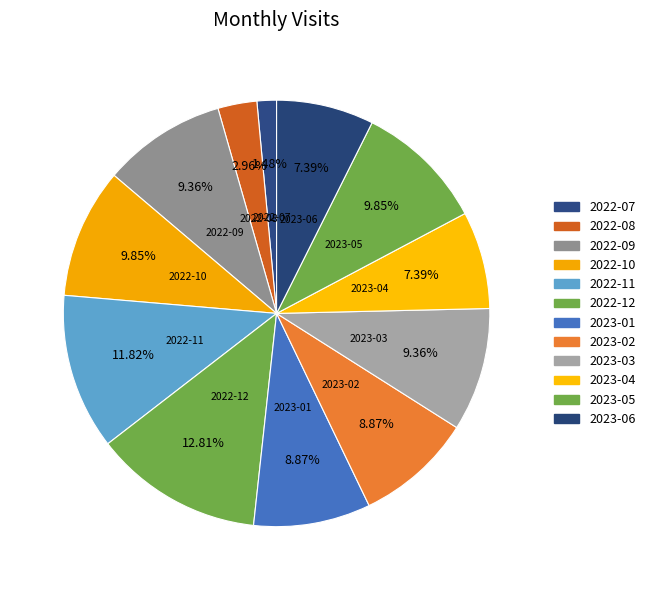

To the nearest percent, what is the difference between the 2022-11 and 2022-09 slice percentages?

2%